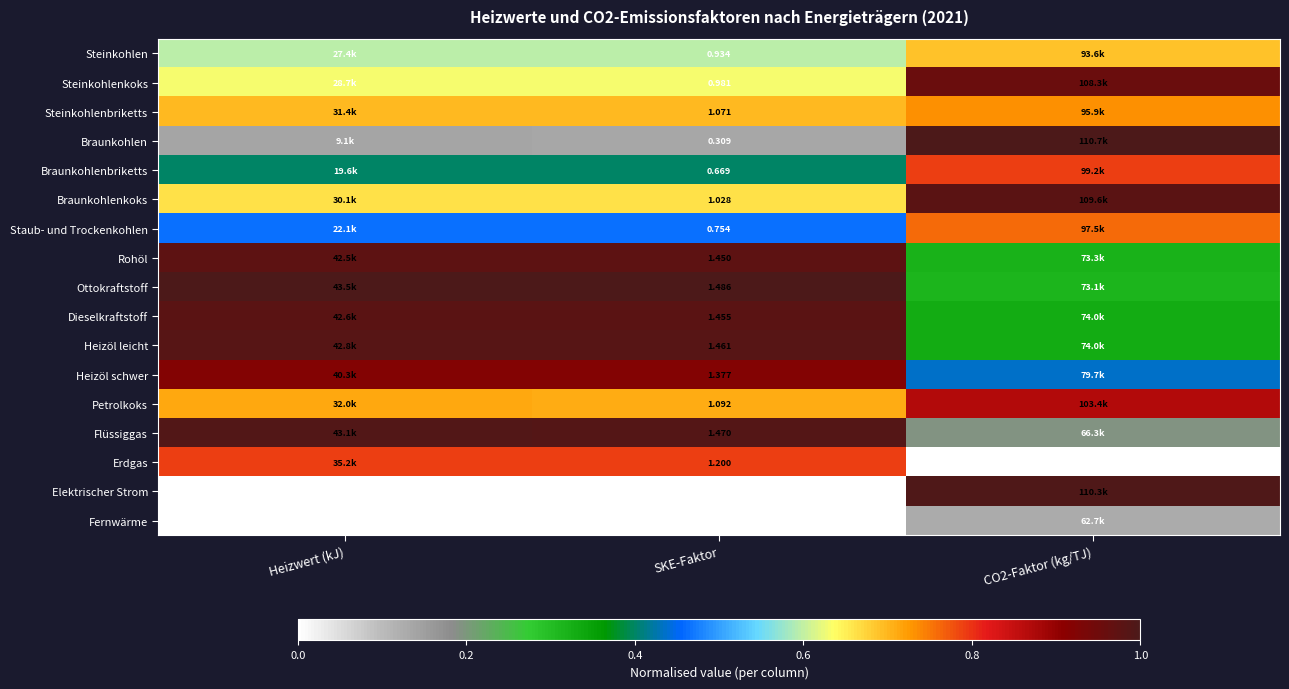

Is the value of Steinkohlenbriketts at SKE-Faktor greater than the value of Elektrischer Strom at SKE-Faktor?

Yes